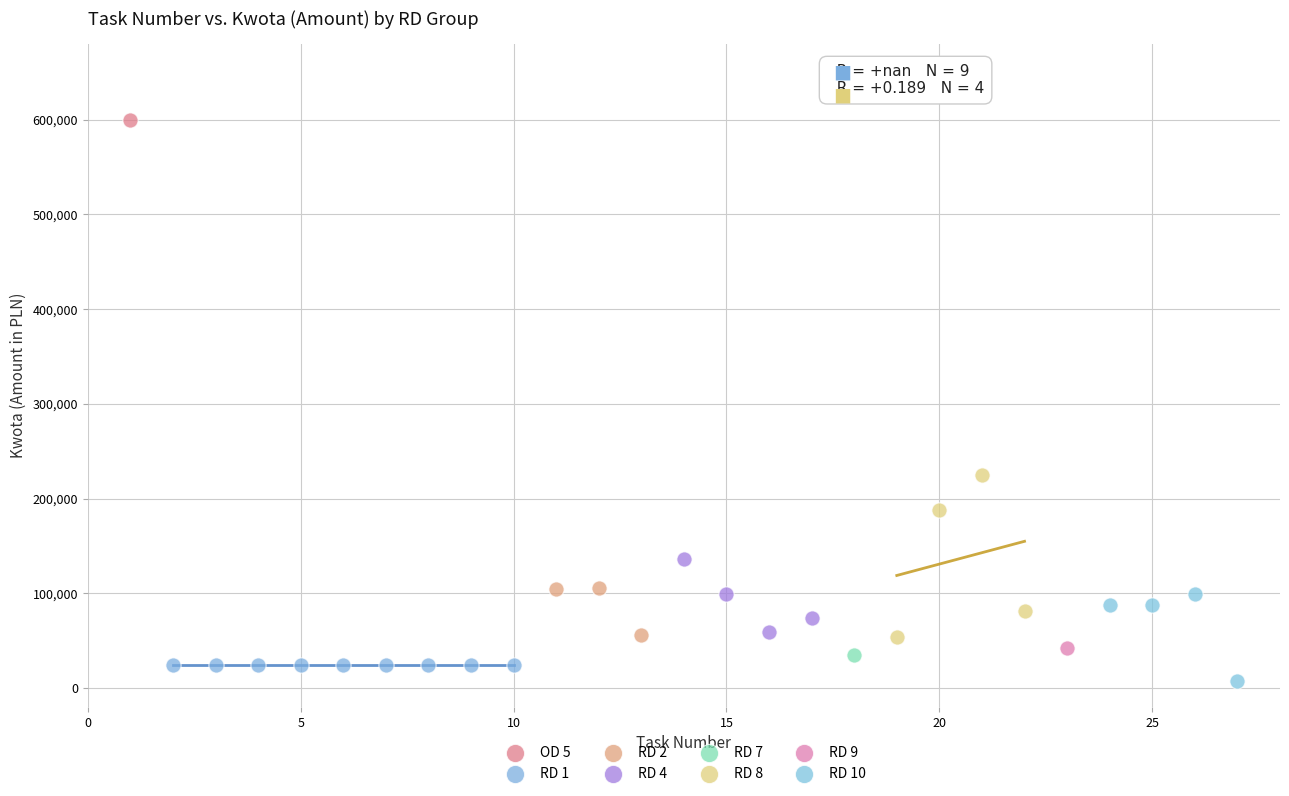

What are all the series names shown in the legend?

OD 5, RD 1, RD 2, RD 4, RD 7, RD 8, RD 9, RD 10